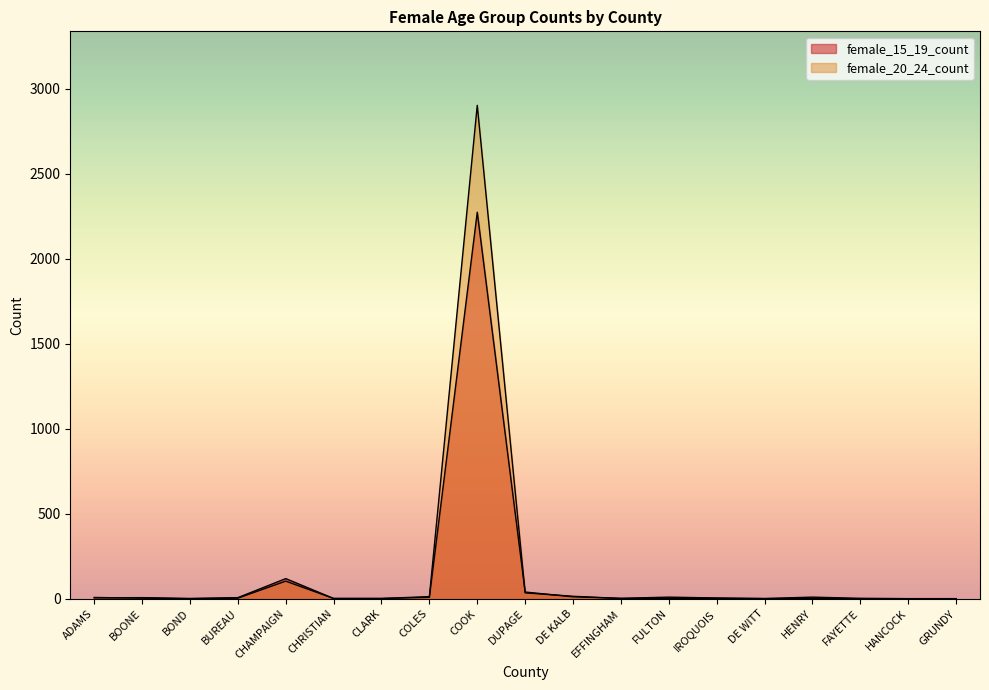

The value of female_15_19_count at ADAMS is 3. True or false?

False